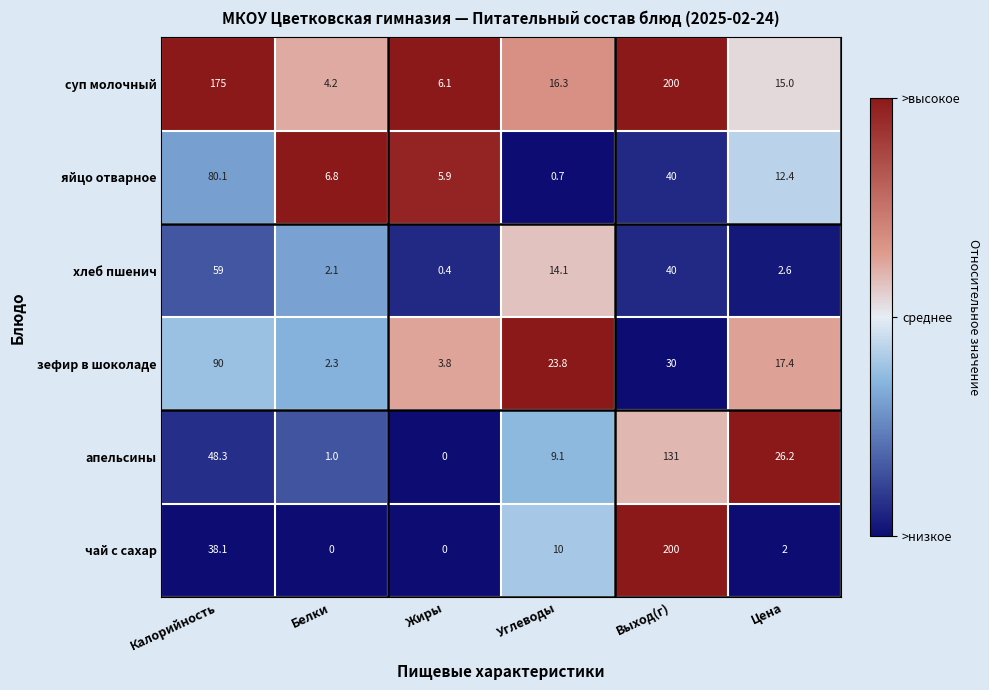

Which series has the widest spread of values?

чай с сахар